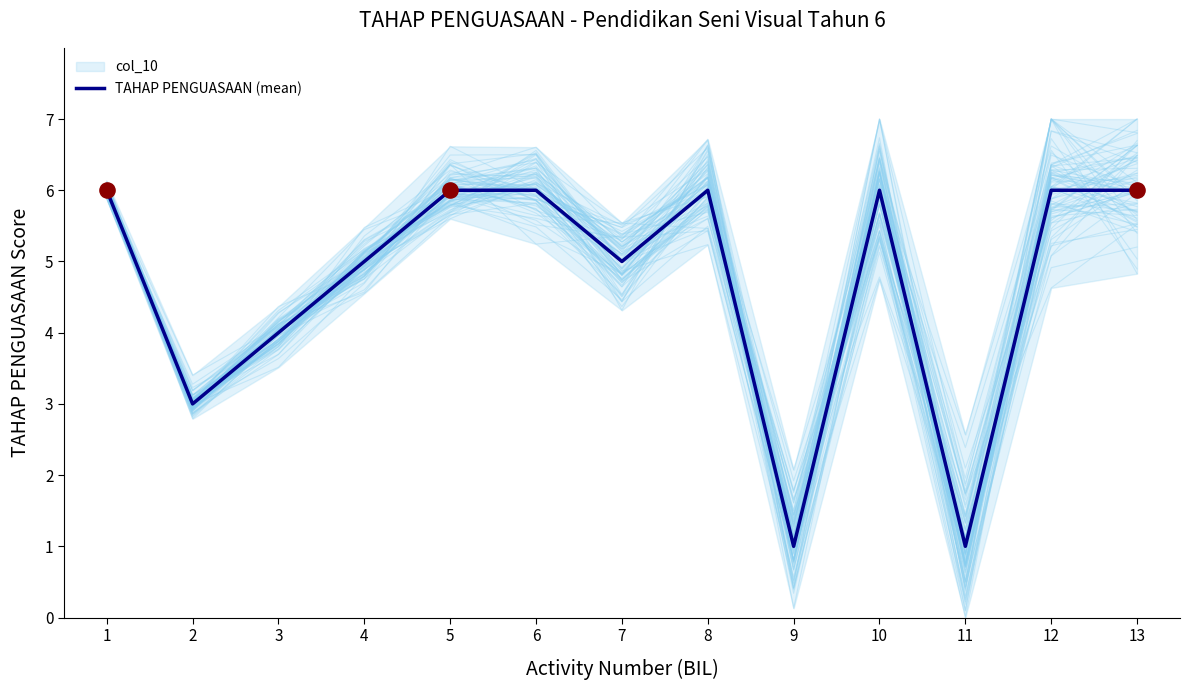

Between 12 and 3, which is larger?

12